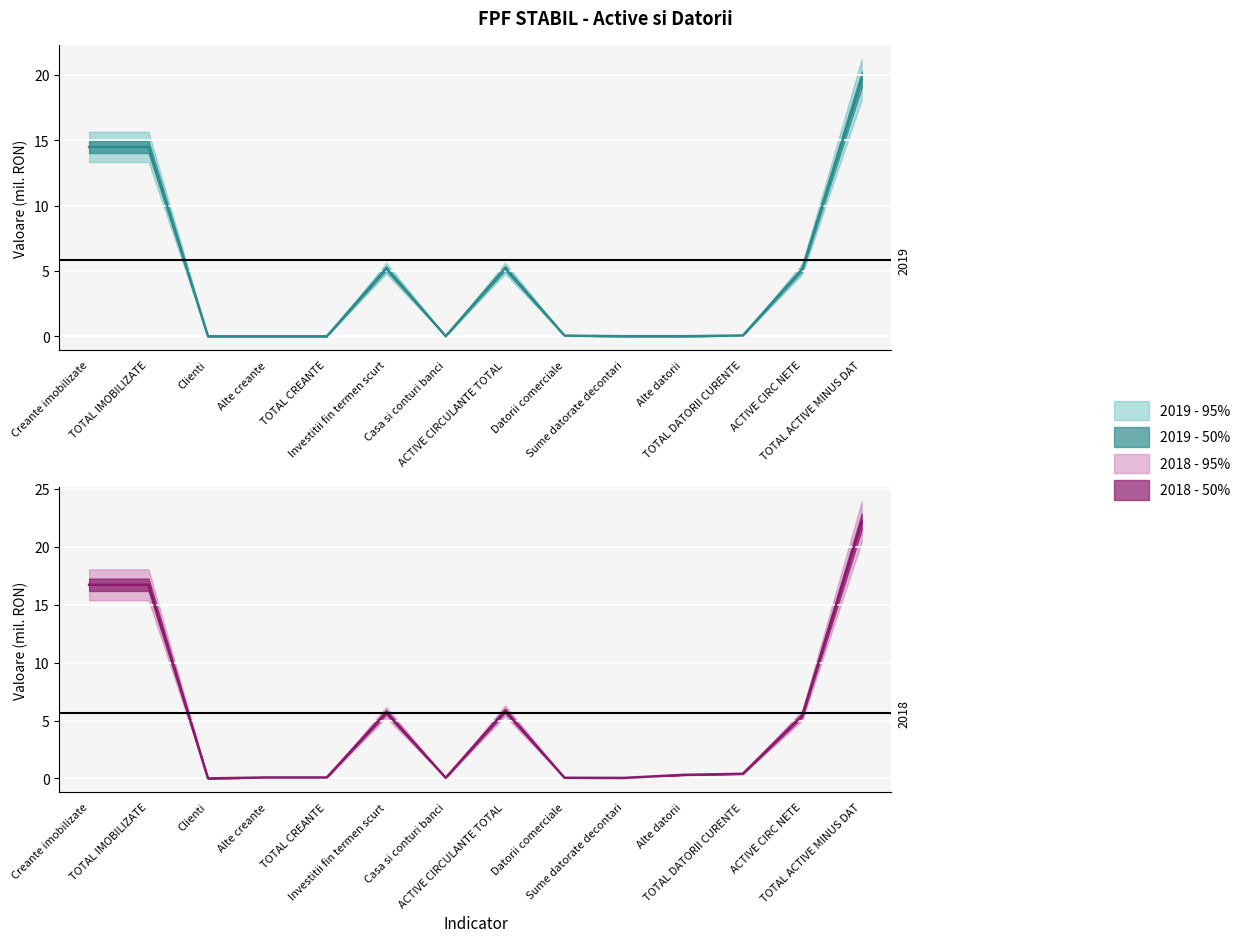

The value of col_3_2018 at Clienti is -14.8. True or false?

False